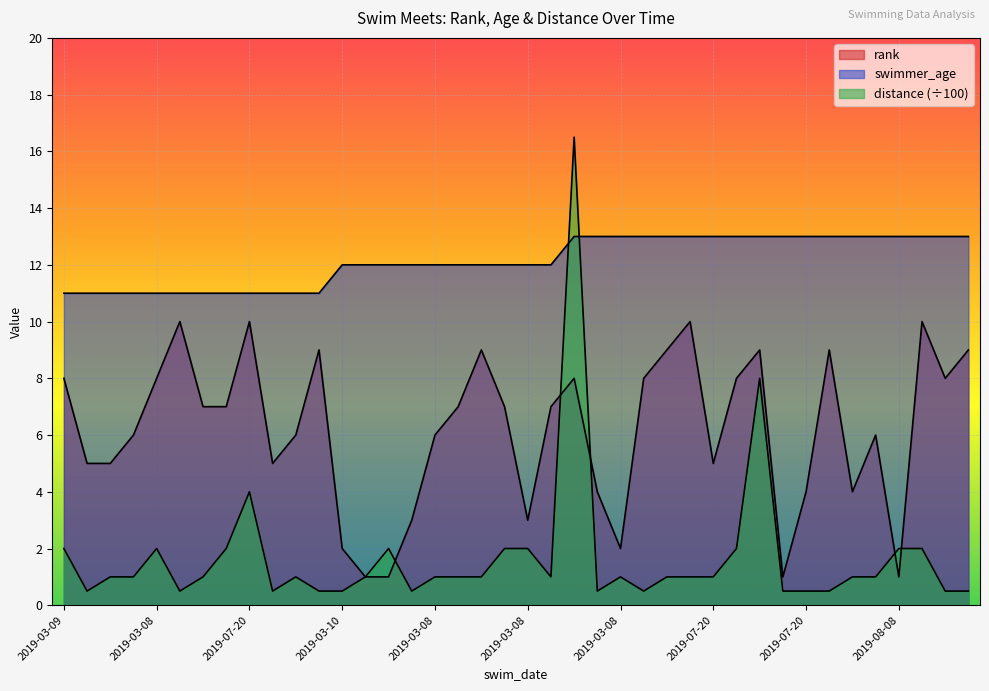

True or false: rank and swimmer_age cross at least once.

False